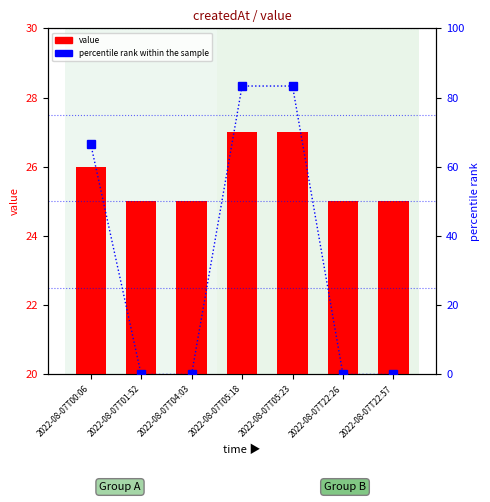

Reading left to right, what are all the values shown in this chart?

value: 26.0	25.0	25.0	27.0	27.0	25.0	25.0
percentile rank within the sample: 66.7	0.0	0.0	83.3	83.3	0.0	0.0